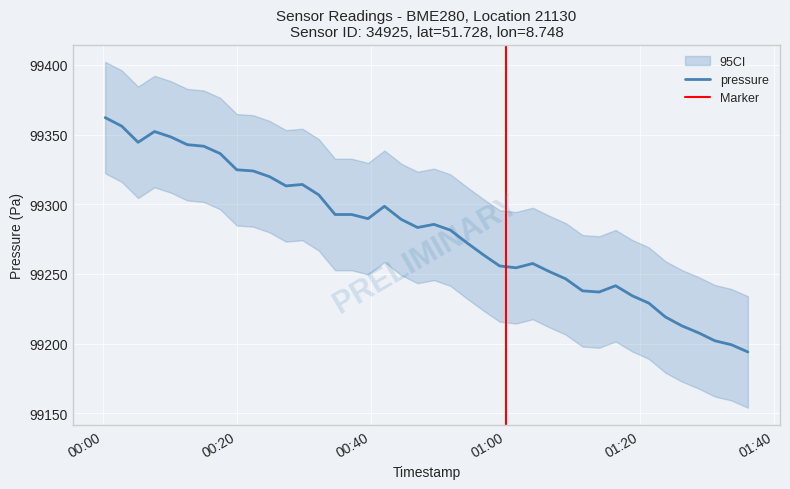

What is the value of the 11th point from the left?

99319.8